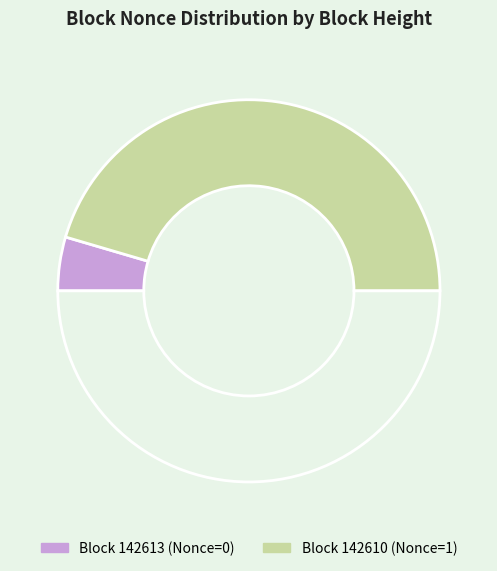

Rank the categories by value from lowest to highest.

142613, 142610